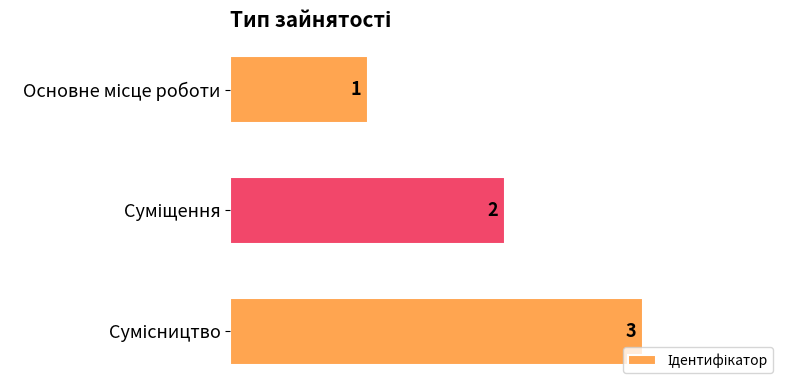

How many values are between 1 and 3?

3